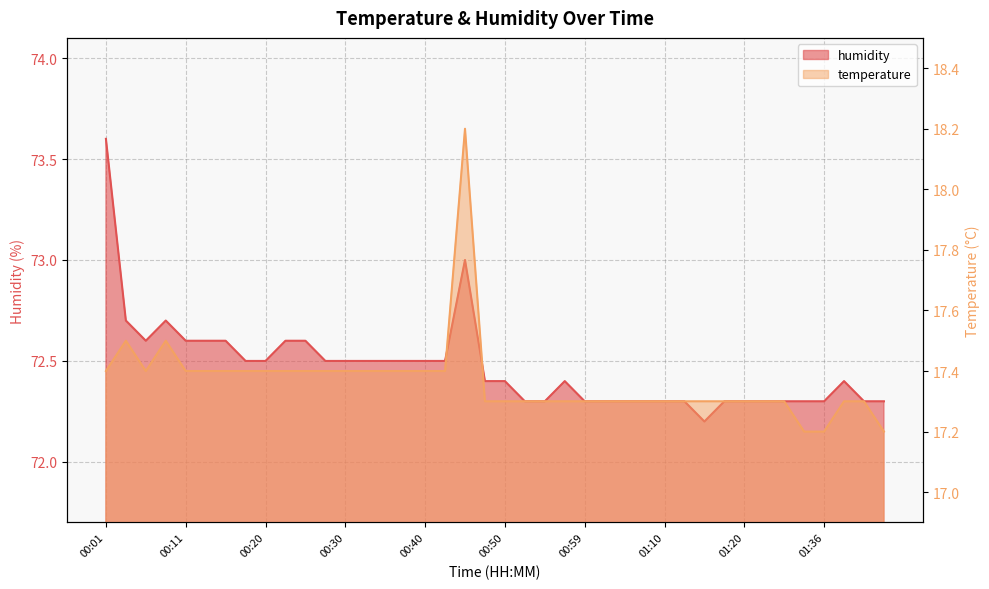

Where is temperature nearest to the value 17?

01:33